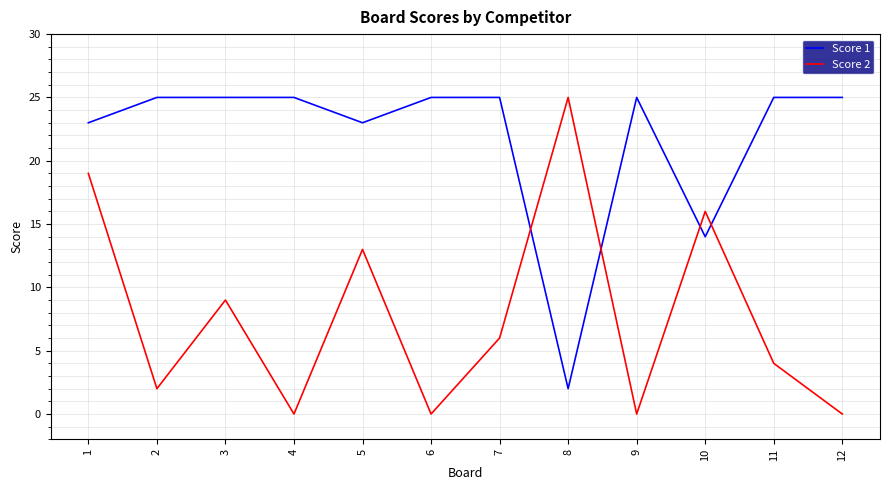

Reading left to right, transcribe all the data shown in this chart.

Score 1: 1=23	2=25	3=25	4=25	5=23	6=25	7=25	8=2	9=25	10=14	11=25	12=25
Score 2: 1=19	2=2	3=9	4=0	5=13	6=0	7=6	8=25	9=0	10=16	11=4	12=0